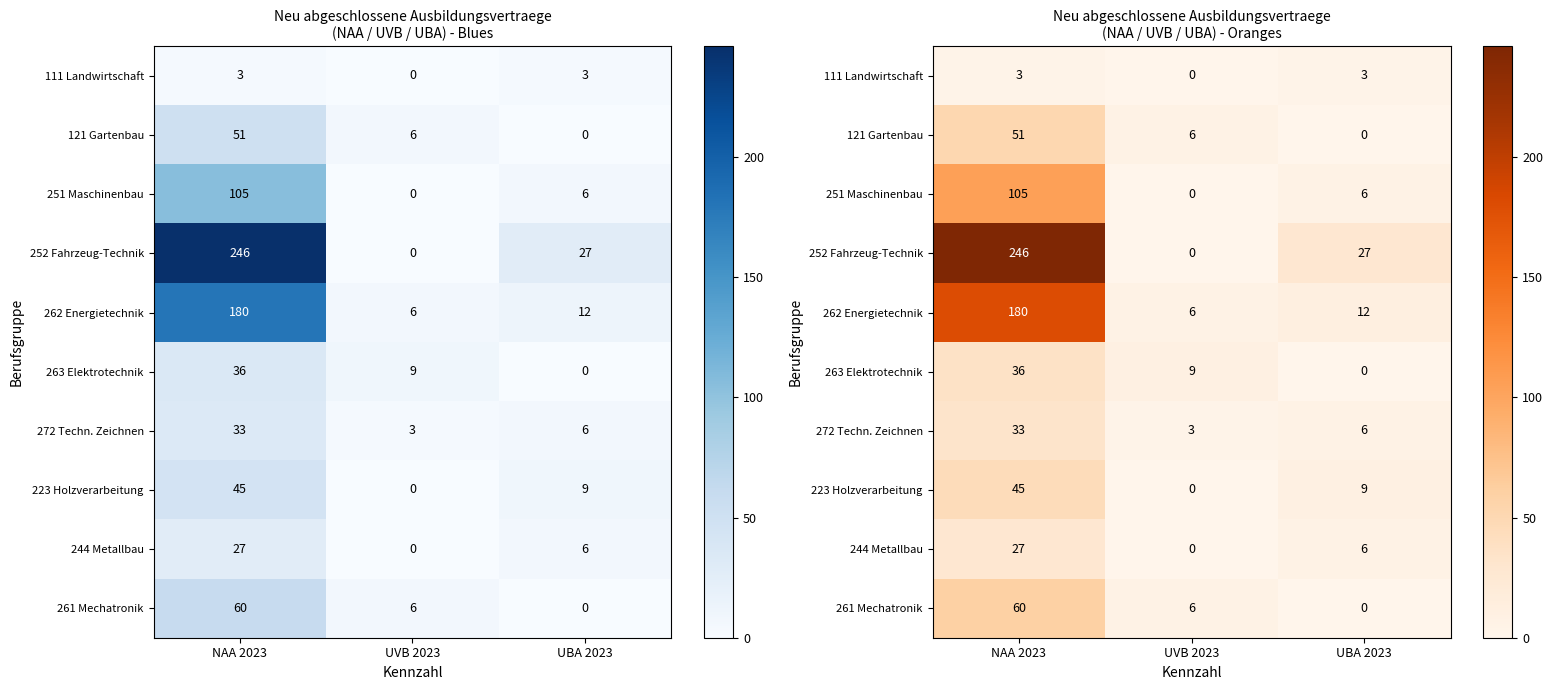

Which category has the highest value across all series?

NAA 2023